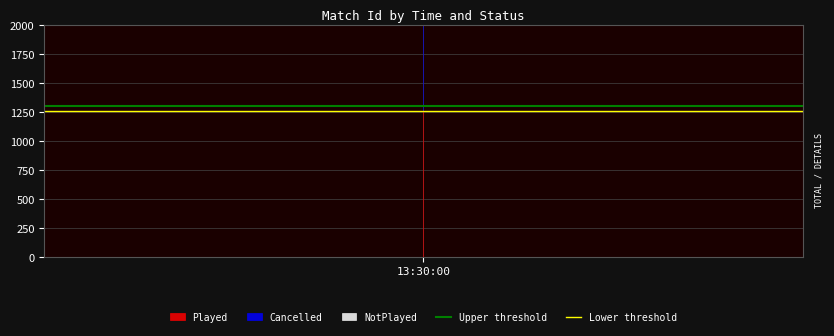

What is the value of the Lower threshold point at the 1st from the left?

1252